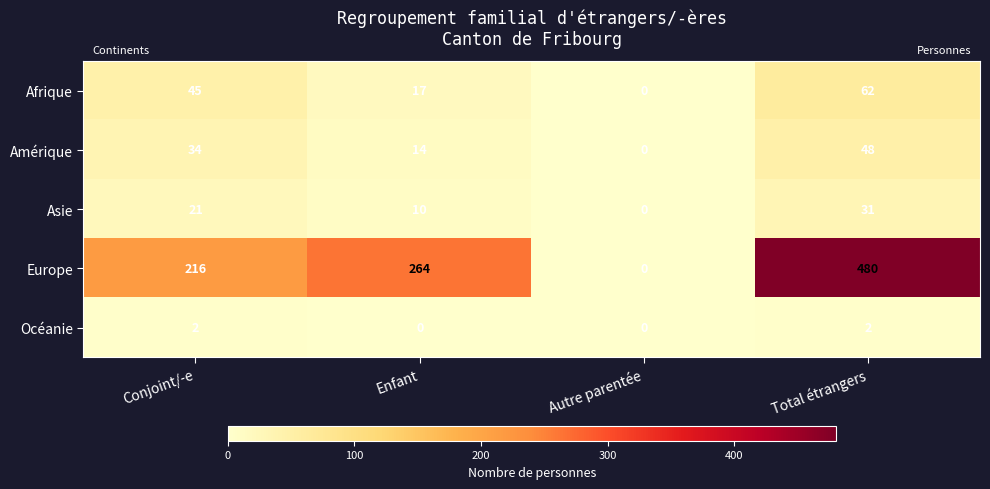

The value of Europe at Enfant is 264. True or false?

True